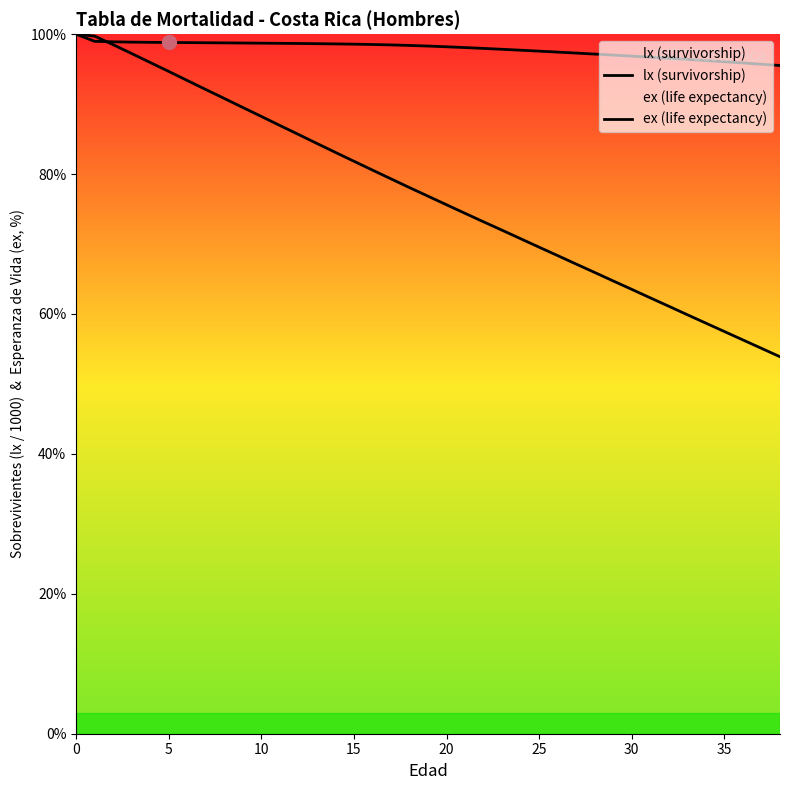

At which label does lx (survivorship) reach its minimum?

38